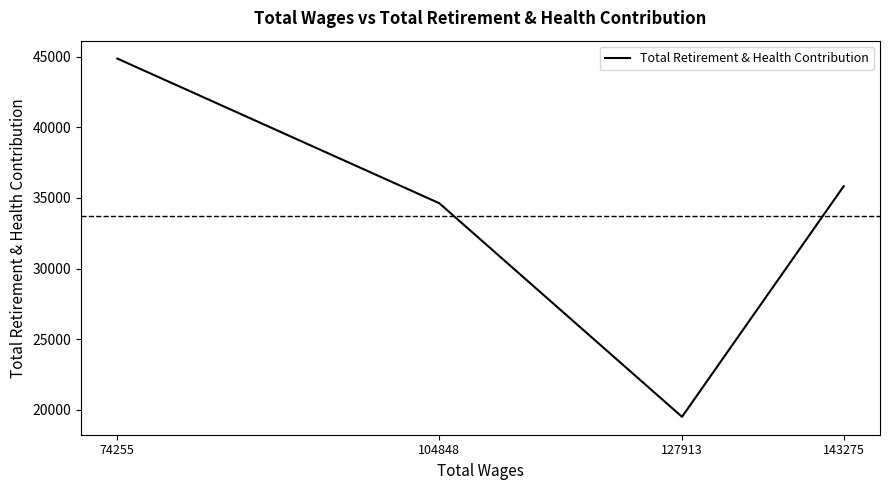

What is the greatest value displayed?

44854